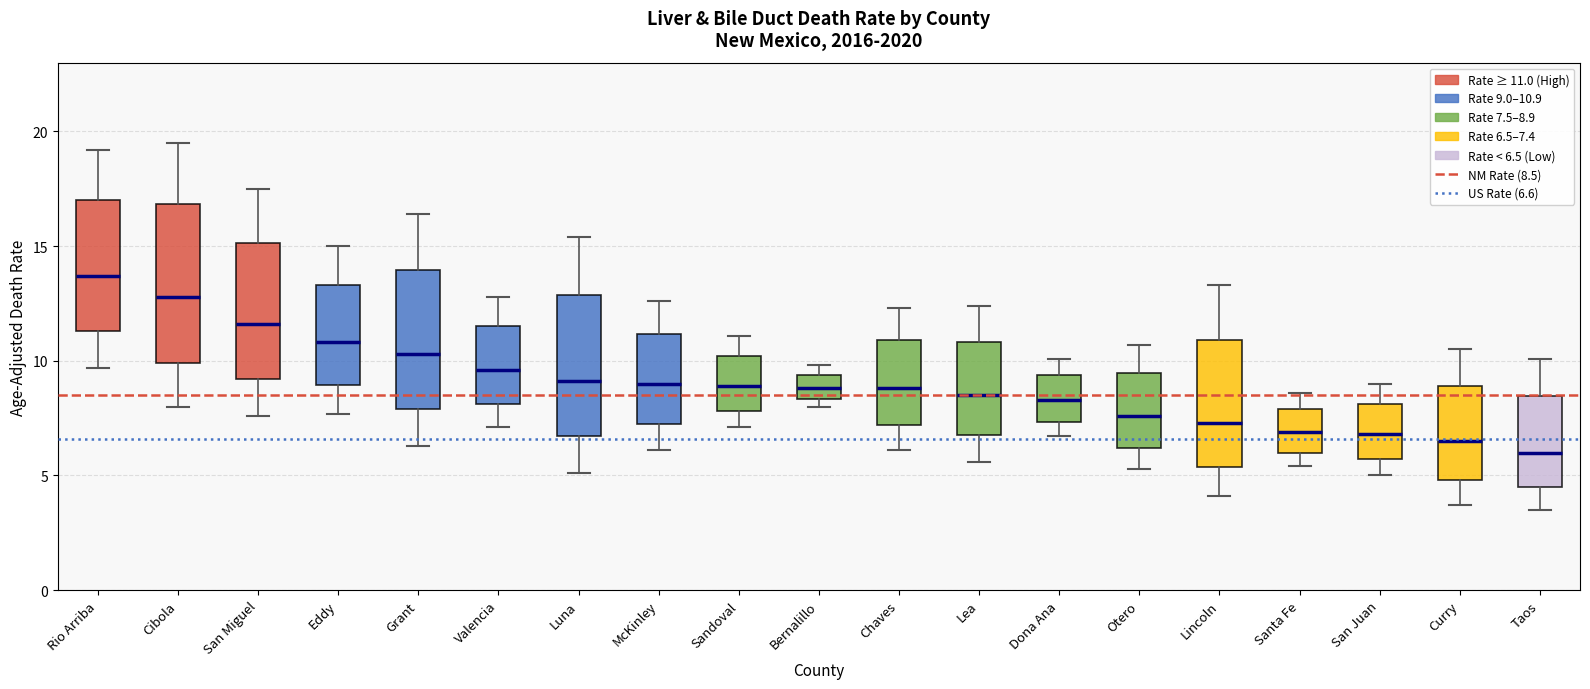

Which box's median line is the highest?

Rio Arriba